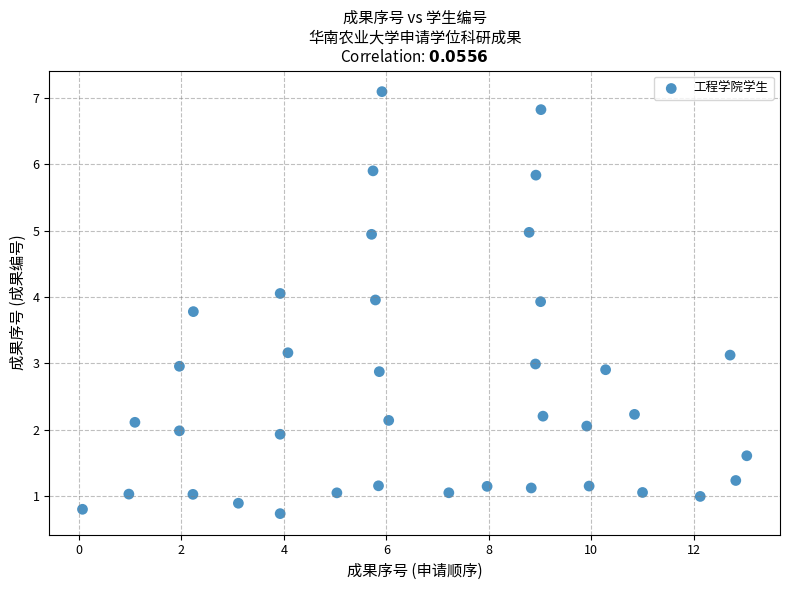

What is the range of Y values (max minus min)?

6.4